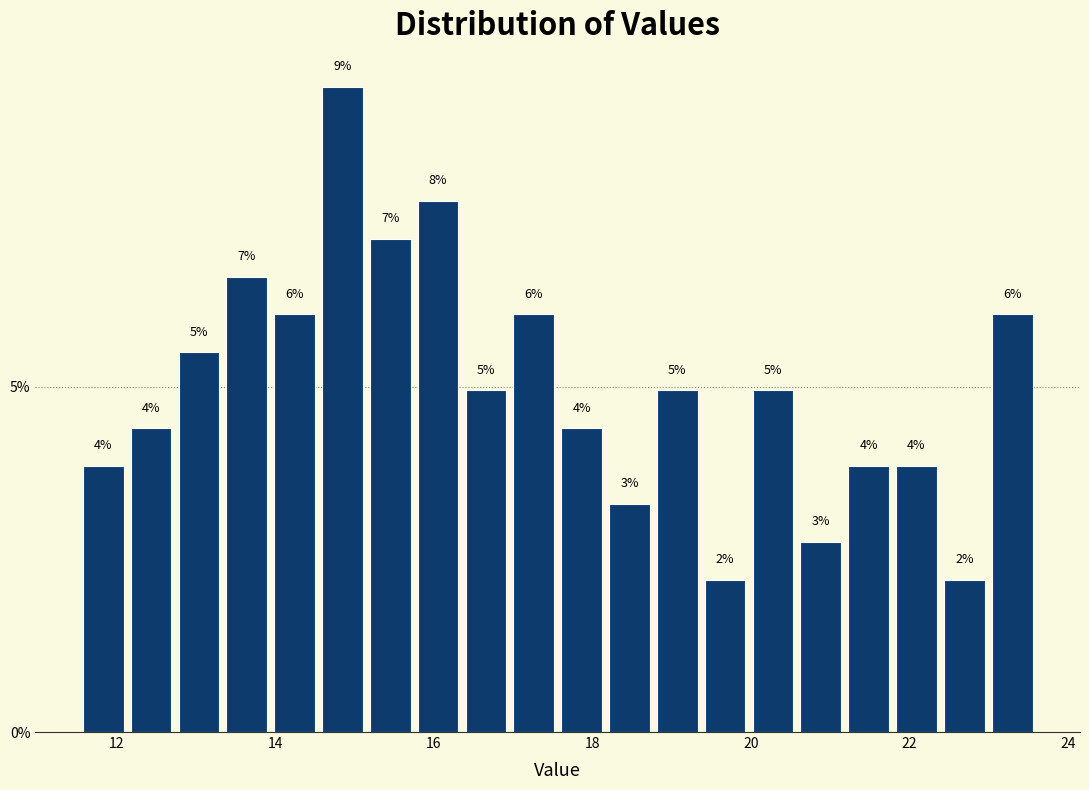

Around what value on the x-axis is the tallest bar? Give the approximate position of its centre, as read against the axis.

14.8